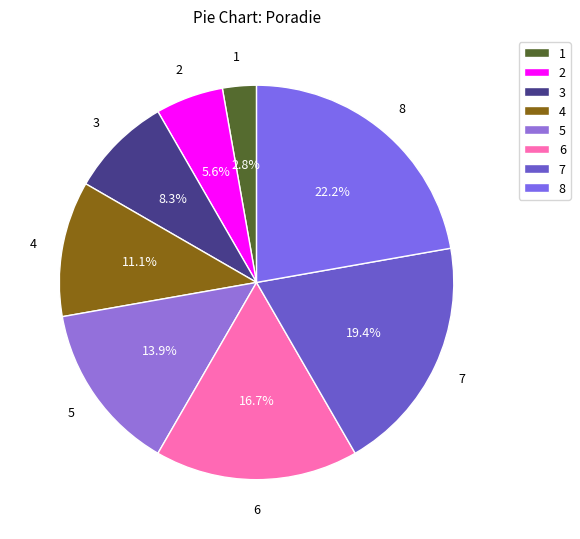

Which slice is the smallest?

1